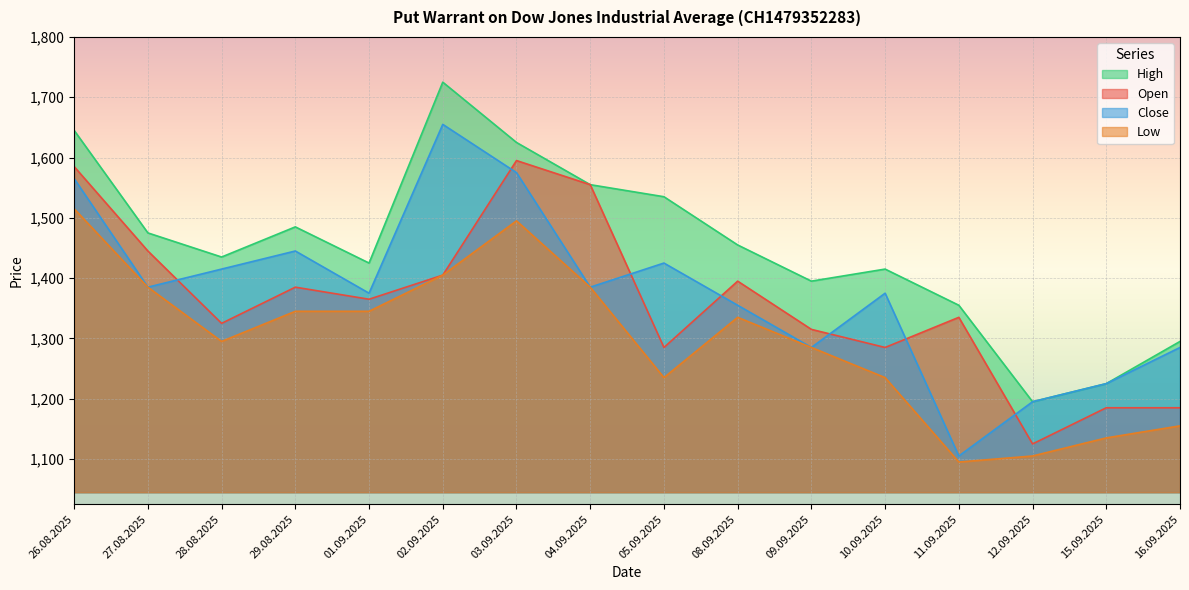

Where does the Low series first go above 1335?

26.08.2025